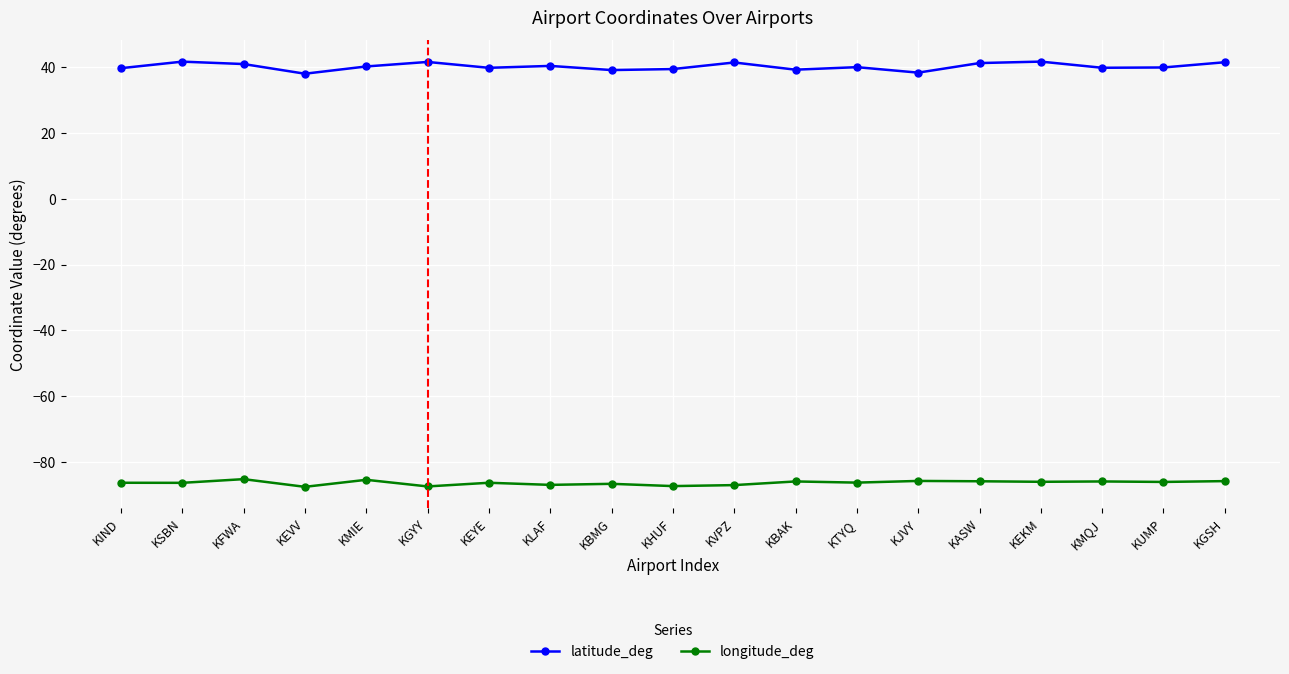

What is the label of the 7th point from the right?

KTYQ